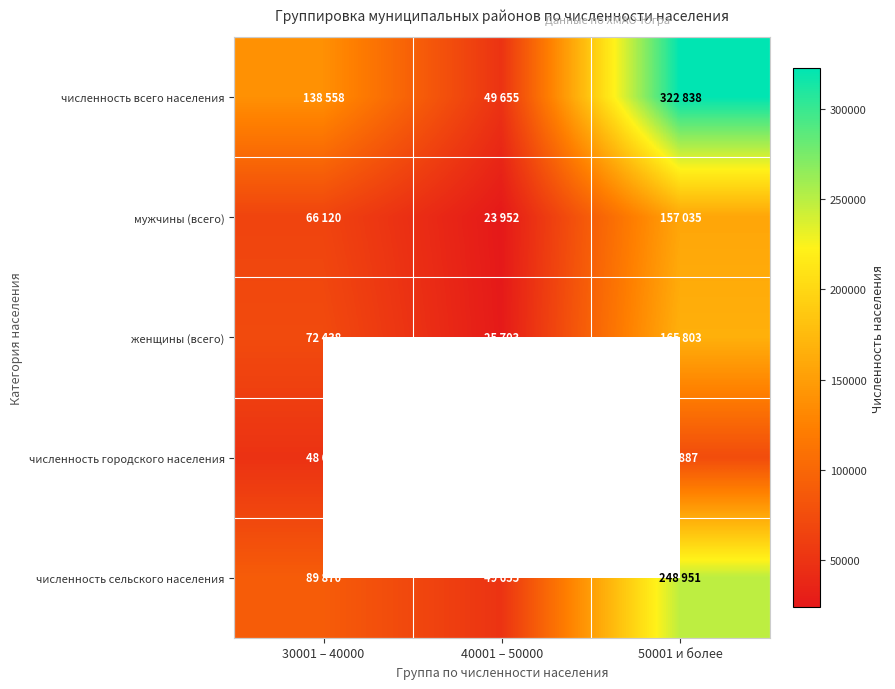

What is the sum of the численность сельского населения values at 30001 – 40000 and 40001 – 50000?

139525.0